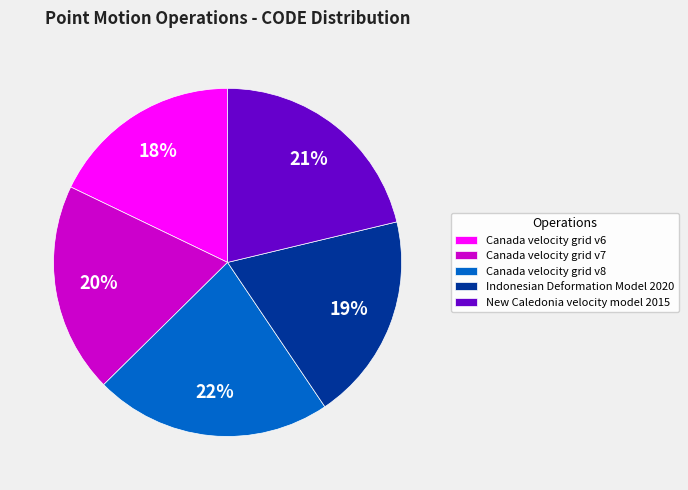

The Canada velocity grid v6 slice represents 18% of the pie. True or false?

True